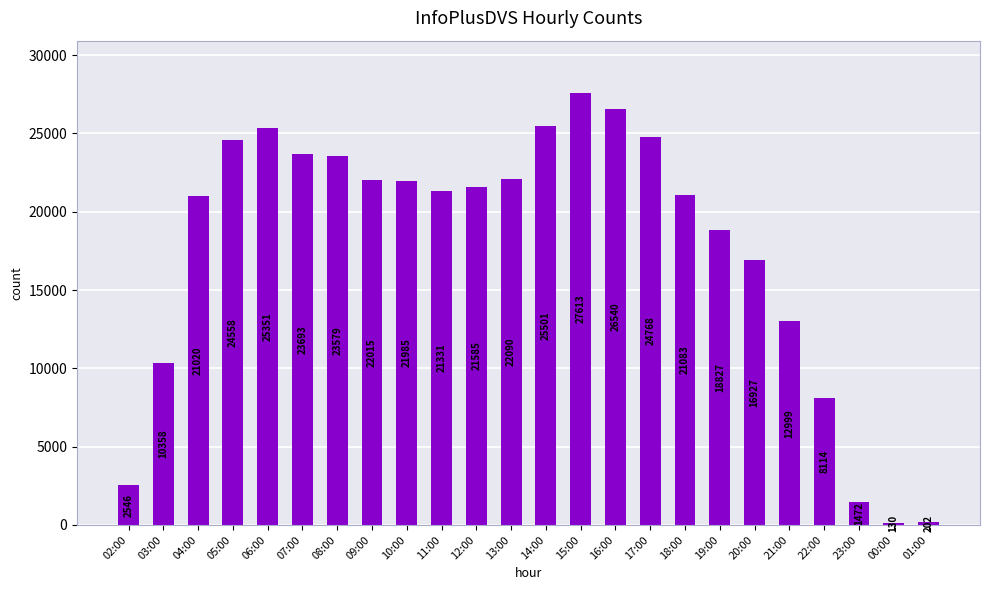

List the labels in order of value, largest first.

15:00, 16:00, 14:00, 06:00, 17:00, 05:00, 07:00, 08:00, 13:00, 09:00, 10:00, 12:00, 11:00, 18:00, 04:00, 19:00, 20:00, 21:00, 03:00, 22:00, 02:00, 23:00, 01:00, 00:00